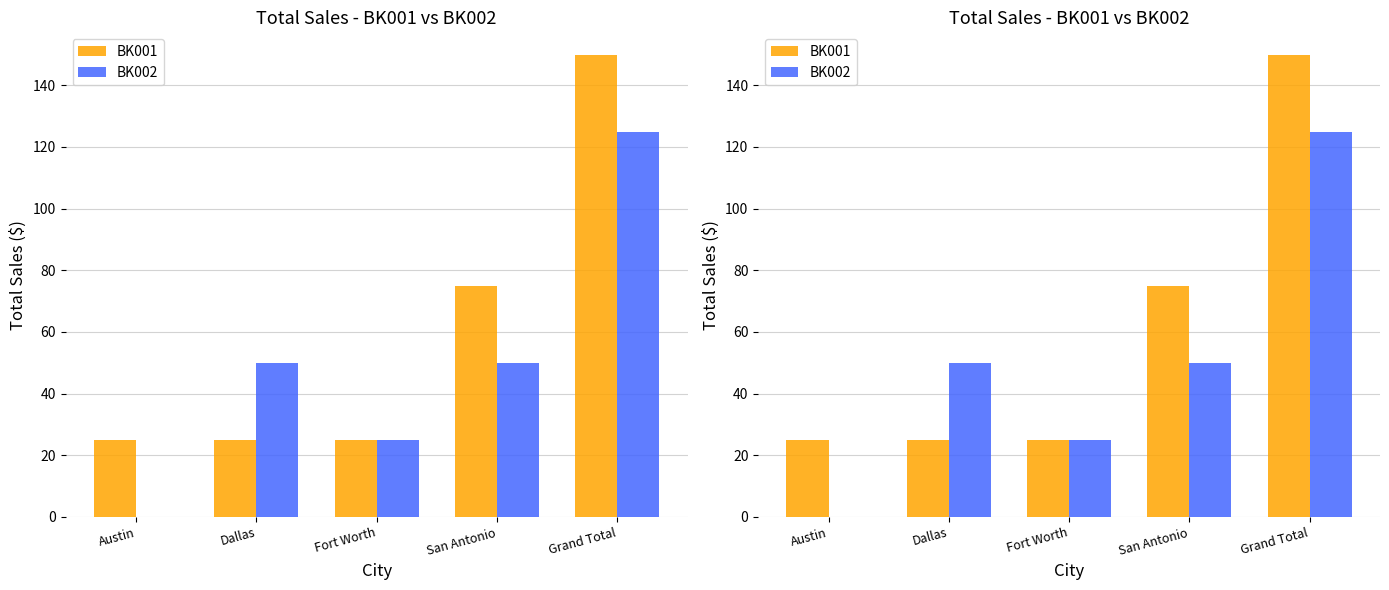

Reading left to right, extract all data points from this chart.

BK001: 24.9	24.9	24.9	74.8	149.7
BK002: 0.0	49.9	24.9	49.9	124.8